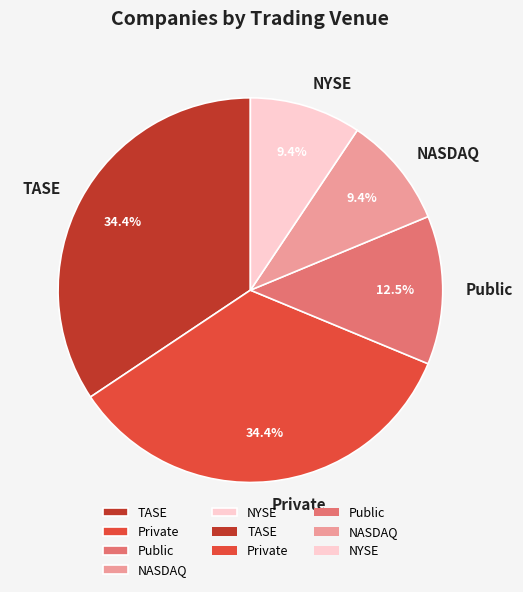

Which has a higher value, Private or Public?

Private